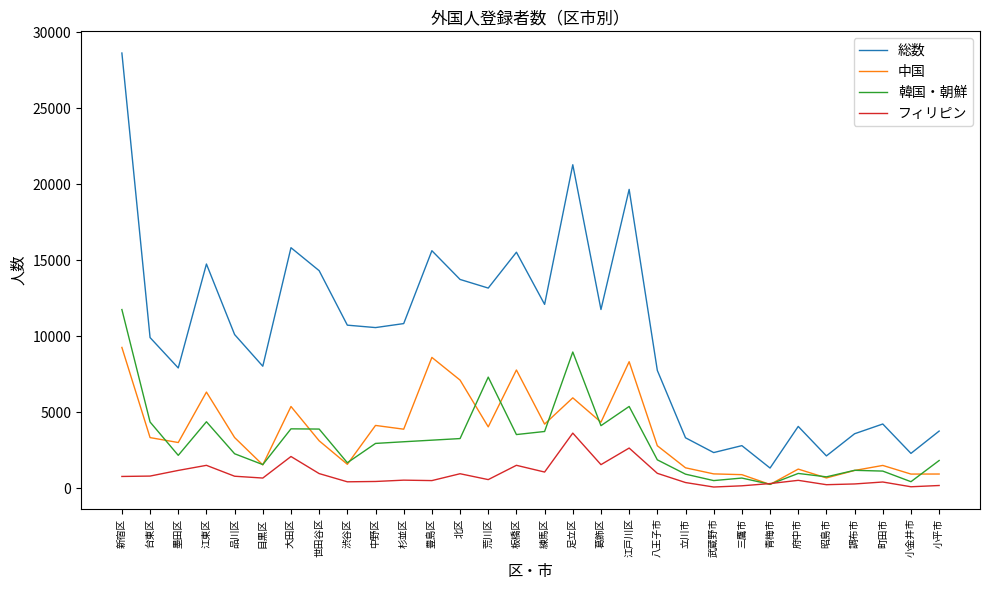

The value of 総数 at 青梅市 is 1340. True or false?

True